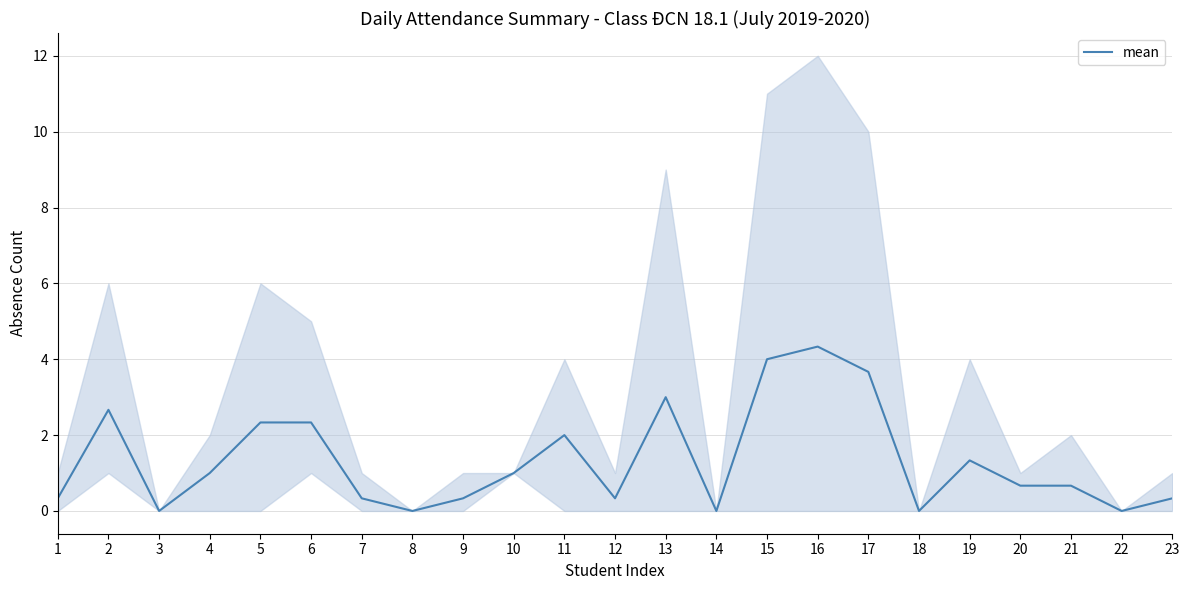

At which category does the chart reach its peak across all series?

16